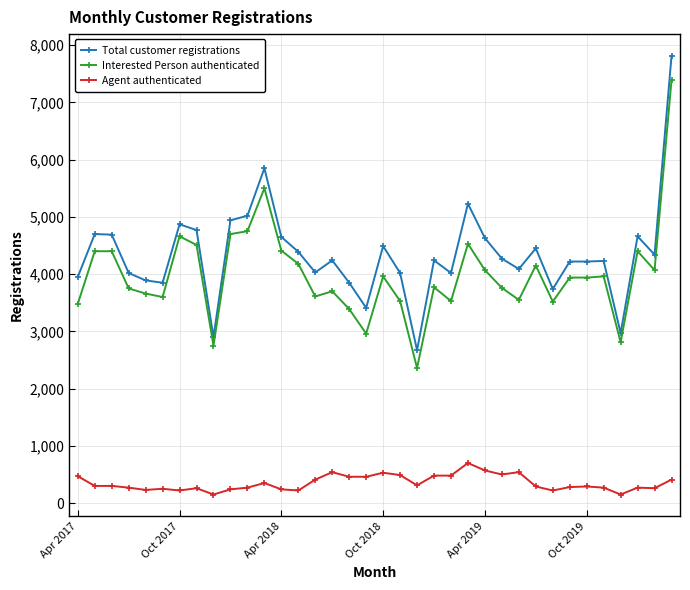

True or false: Agent authenticated and Total customer registrations intersect in this chart.

False